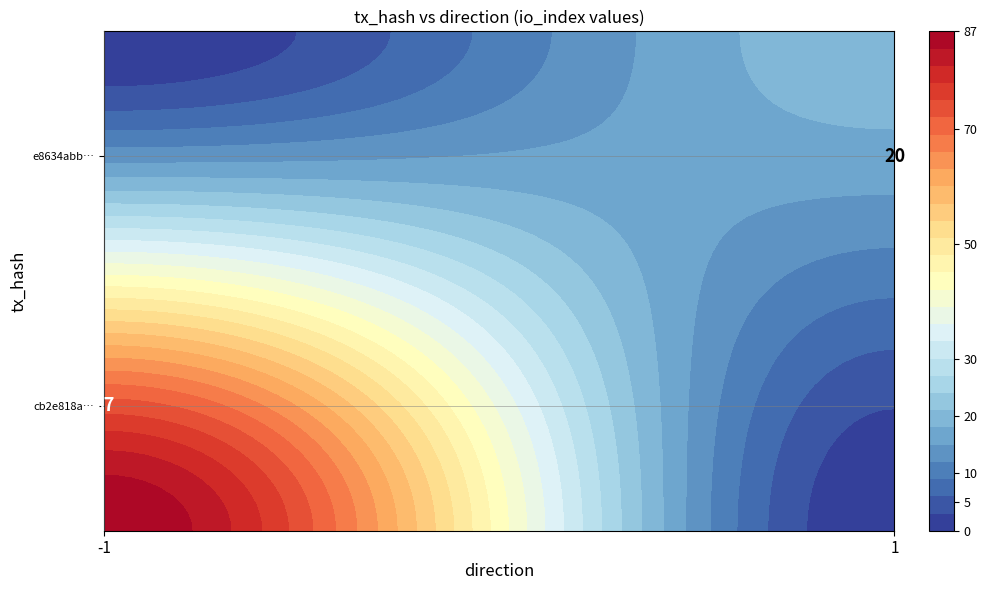

At how many categories does at least one series exceed 80?

1